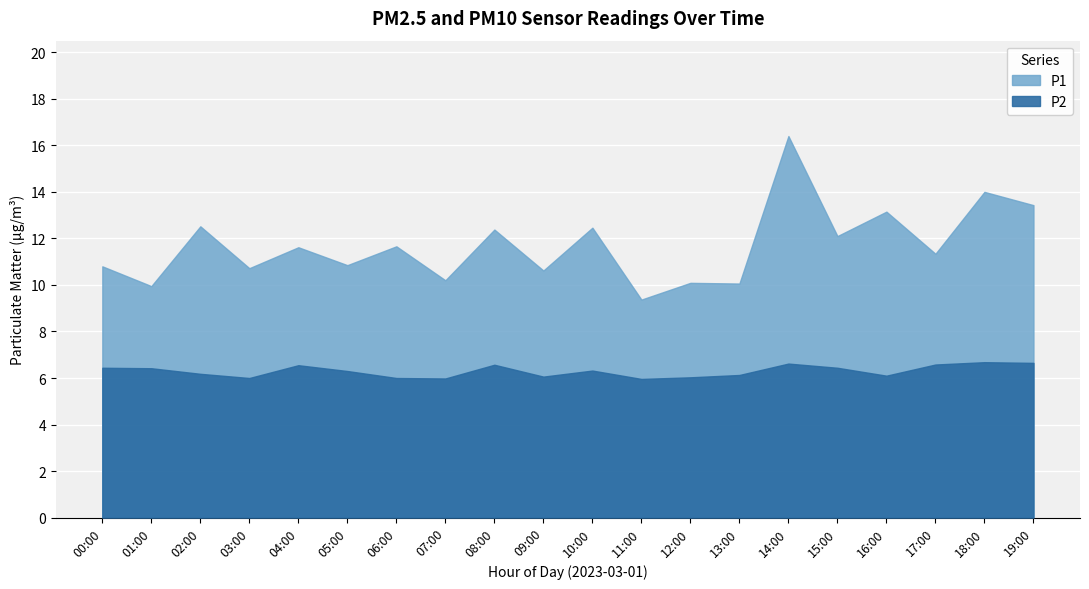

Is it true that P1 equals 17.4 at 18:00?

False